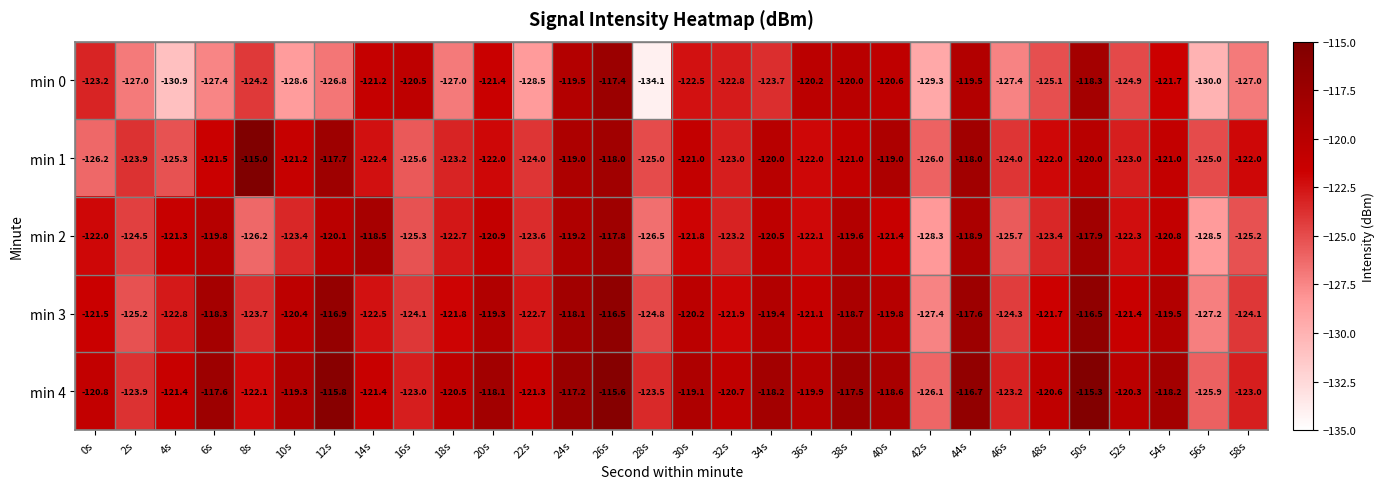

The value of min 3 at 52s is -196.6. True or false?

False